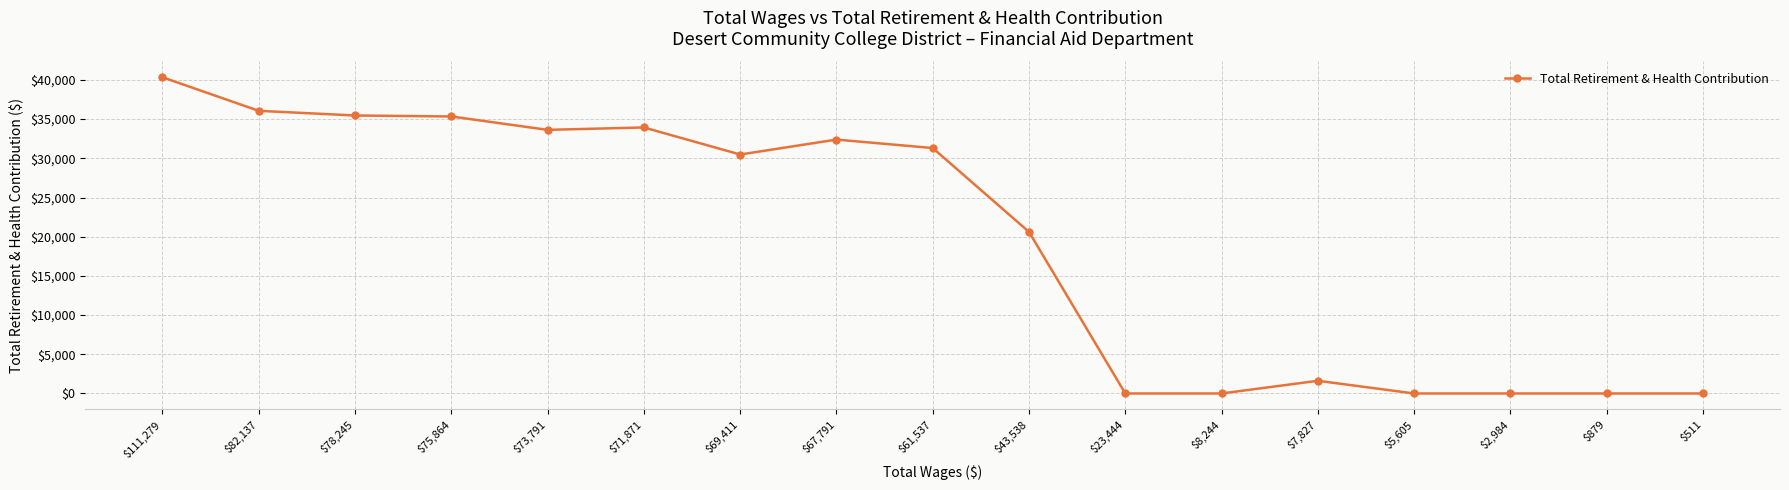

True or false: the data shows 45589 at $71,871.

False